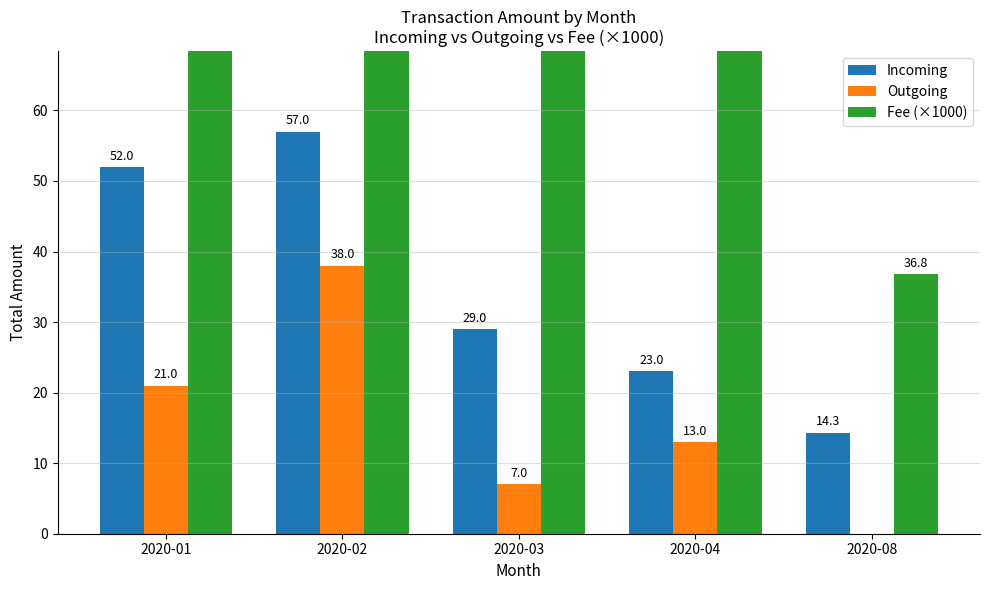

List the labels in order of Fee (×1000) value, largest first.

2020-02, 2020-03, 2020-01, 2020-04, 2020-08